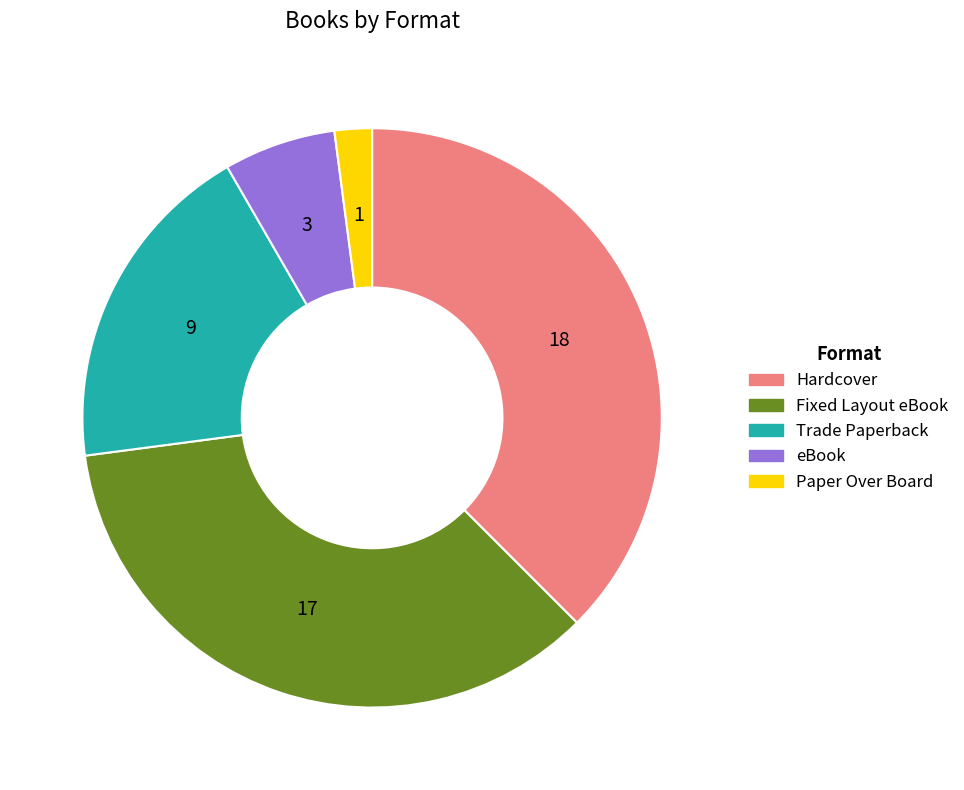

Rank the categories by value from lowest to highest.

Paper Over Board, eBook, Trade Paperback, Fixed Layout eBook, Hardcover